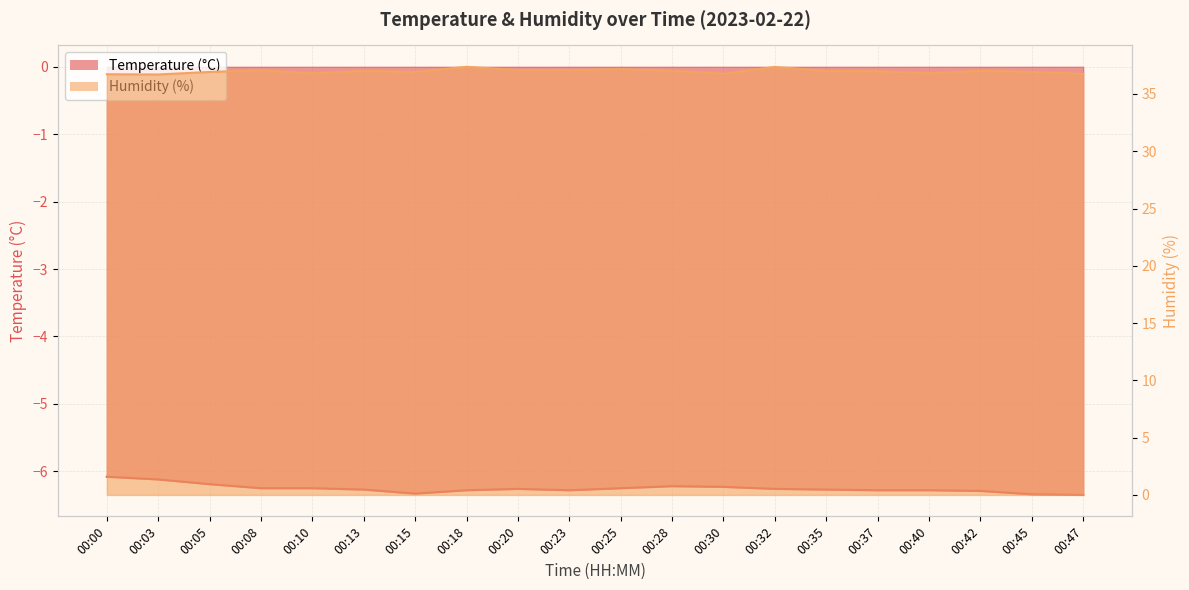

Reading left to right, list all the values displayed in this chart.

Temperature (°C): 00:00=-6.1	00:03=-6.1	00:05=-6.2	00:08=-6.2	00:10=-6.2	00:13=-6.3	00:15=-6.3	00:18=-6.3	00:20=-6.3	00:23=-6.3	00:25=-6.2	00:28=-6.2	00:30=-6.2	00:32=-6.3	00:35=-6.3	00:37=-6.3	00:40=-6.3	00:42=-6.3	00:45=-6.3	00:47=-6.3
Humidity (%): 00:00=36.7	00:03=36.7	00:05=36.9	00:08=37.1	00:10=36.8	00:13=37.0	00:15=36.9	00:18=37.4	00:20=37.1	00:23=37.1	00:25=37.2	00:28=37.0	00:30=36.8	00:32=37.4	00:35=37.0	00:37=37.0	00:40=36.8	00:42=37.0	00:45=36.9	00:47=36.8